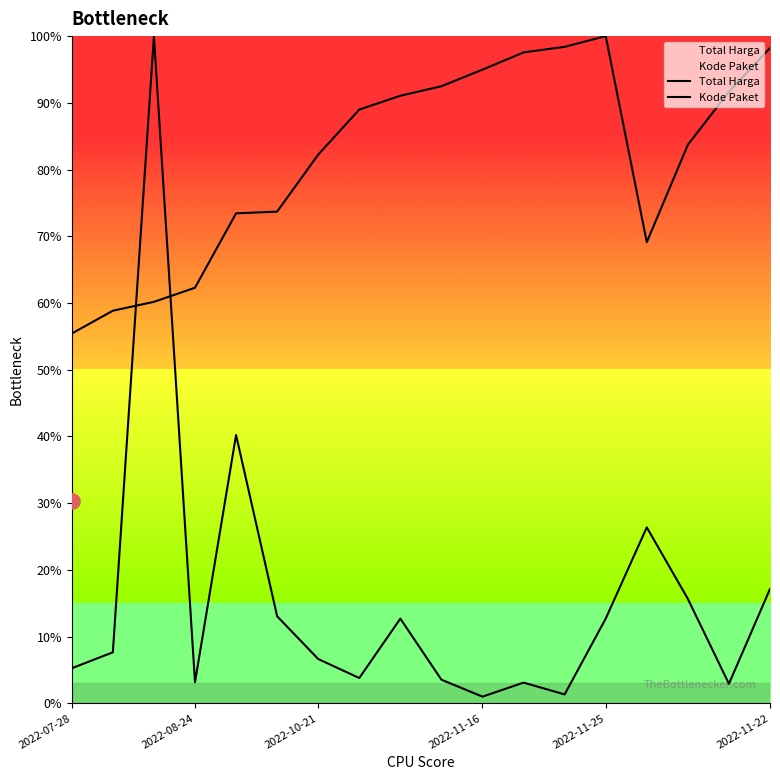

What are all the series names shown in the legend?

Total Harga, Kode Paket